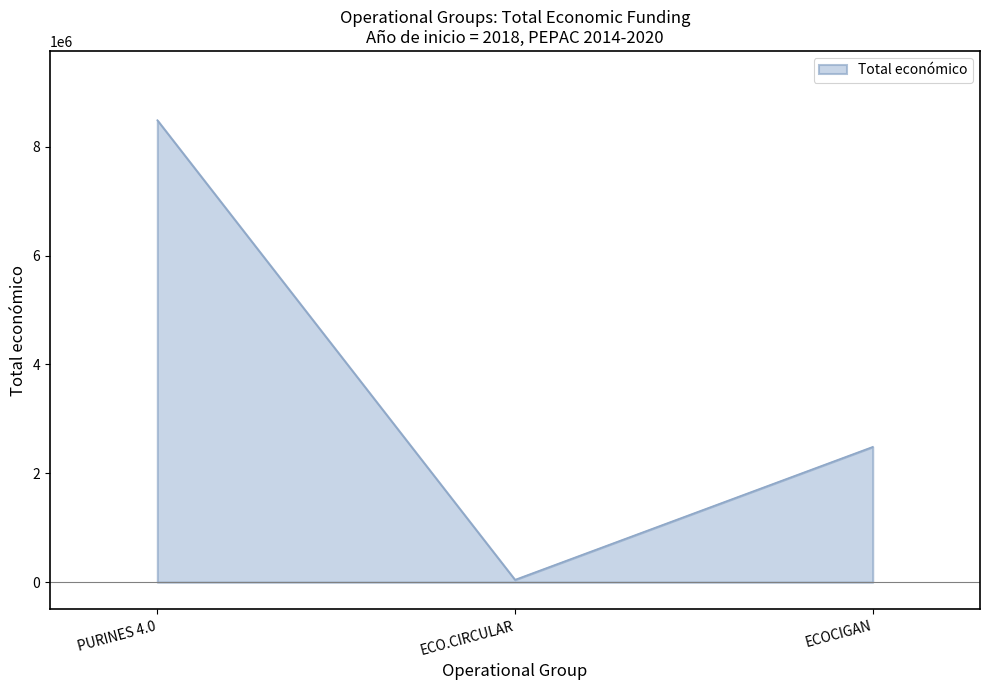

List the labels in order of value, smallest first.

ECO.CIRCULAR, ECOCIGAN, PURINES 4.0